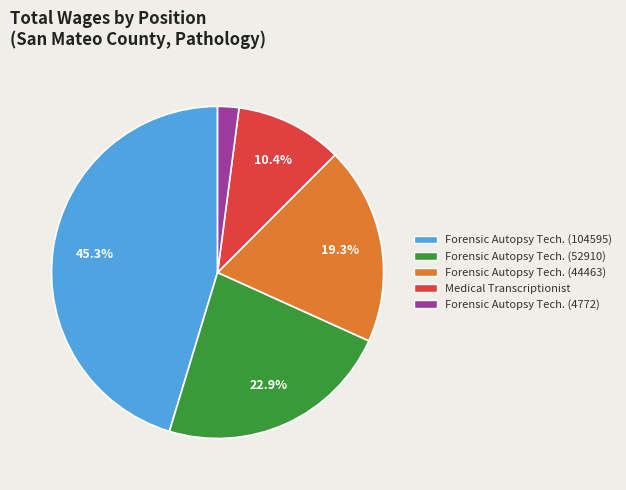

Does any single category account for the majority?

No